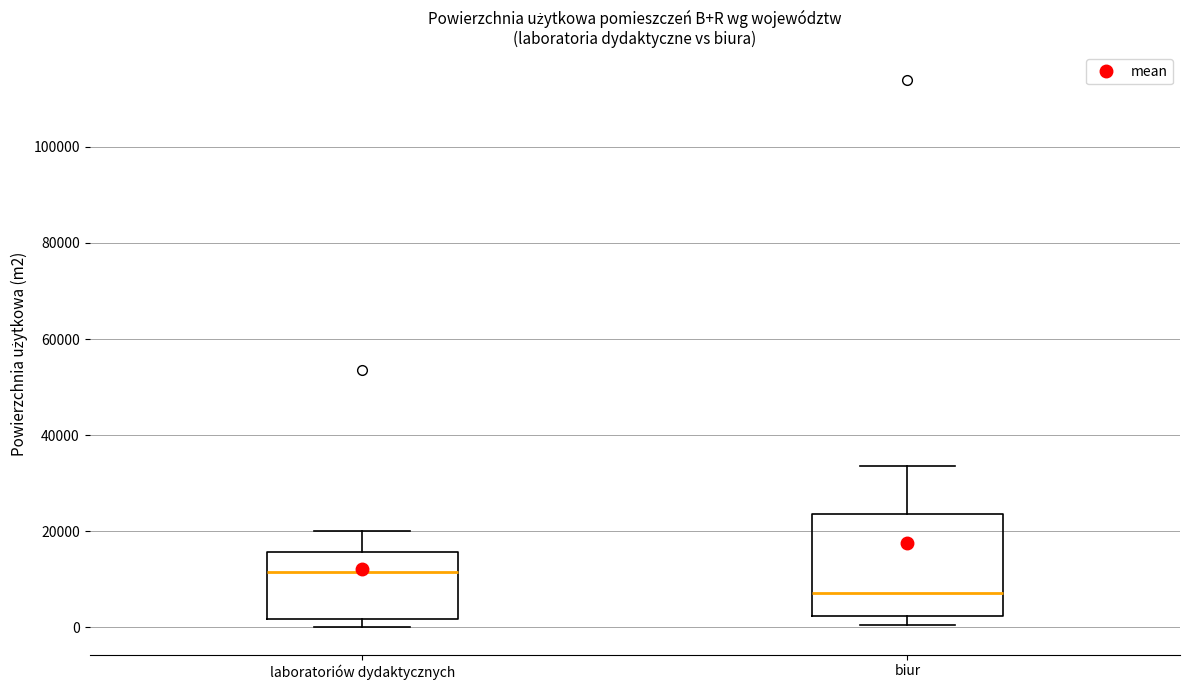

Which box is the tallest, from its lower edge to its upper edge?

biur